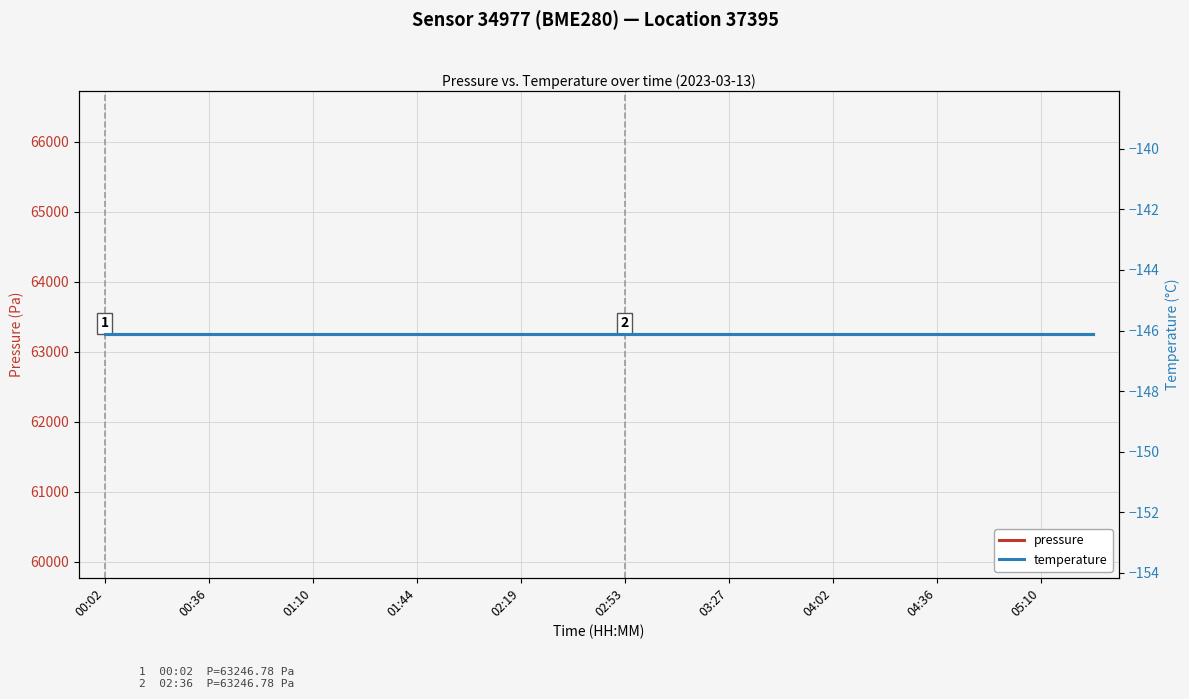

True or false: pressure has more than 2 interior local peaks.

False